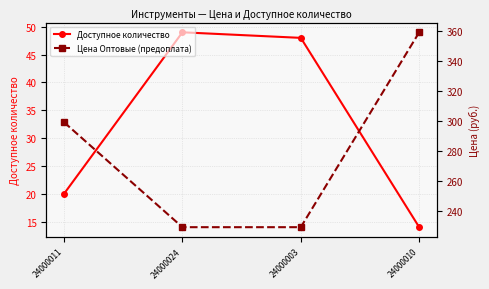

List the labels in order of Цена Оптовые (предоплата) value, smallest first.

24000024, 24000003, 24000011, 24000010